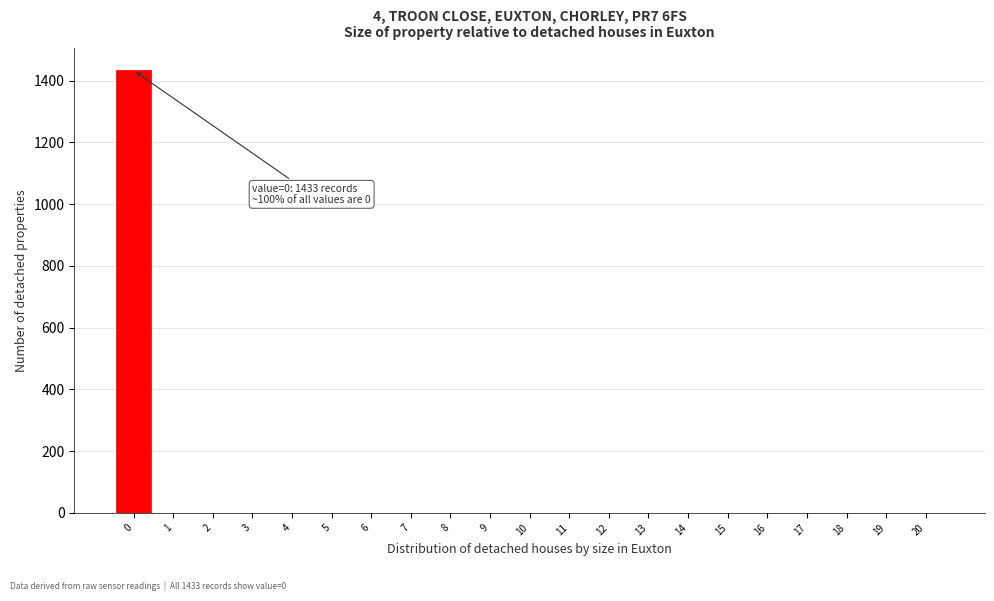

Over which range of the x-axis is the bar tallest?

-0.5 to 0.5